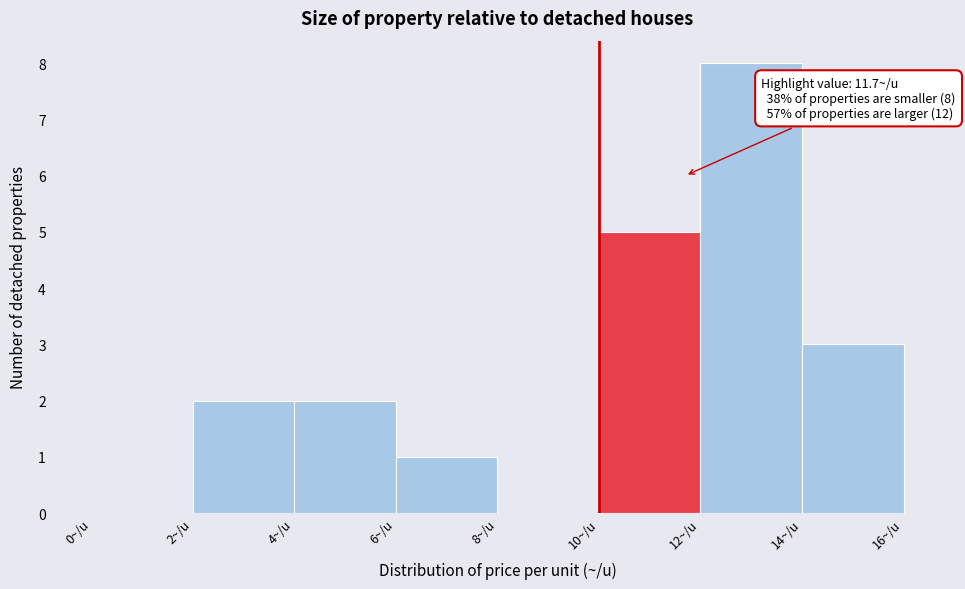

Which range on the x-axis has the tallest bar?

12 to 14